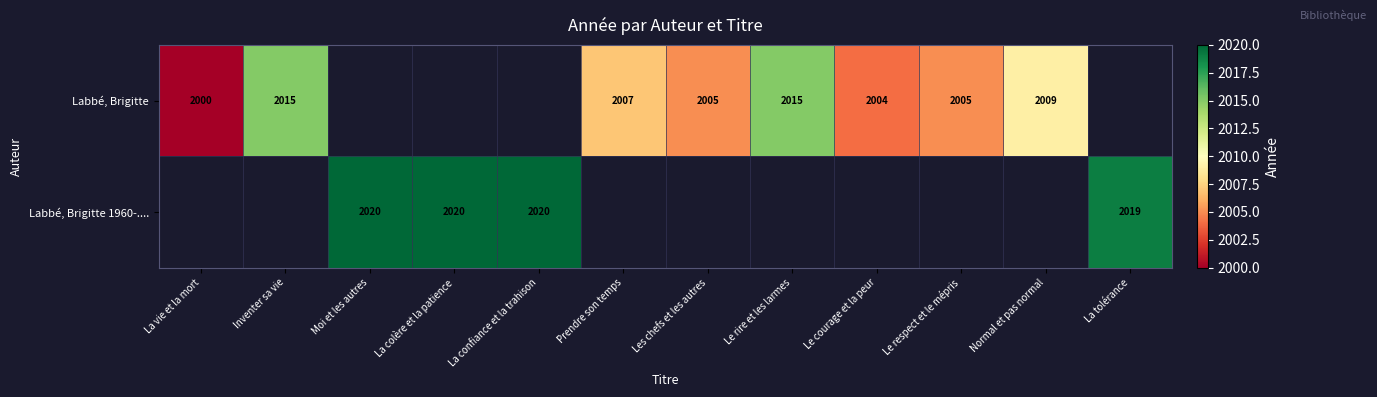

What is the smallest value displayed?

2000.0